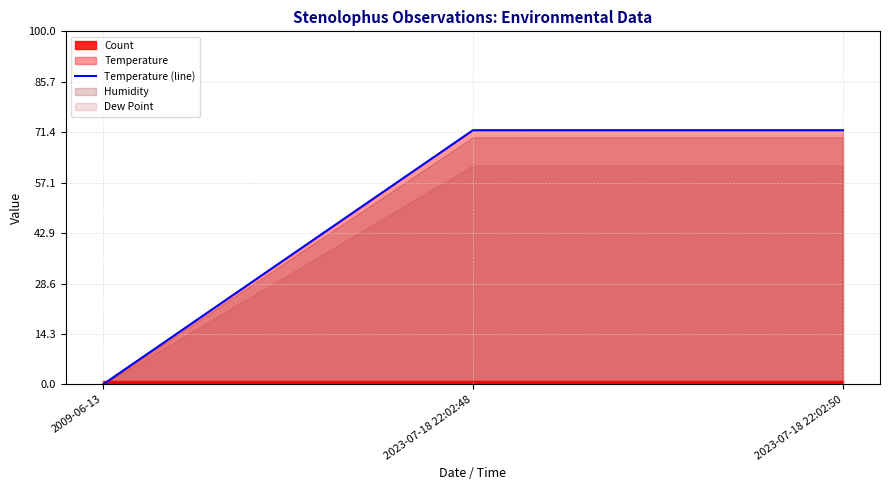

How many values are below 72?

1